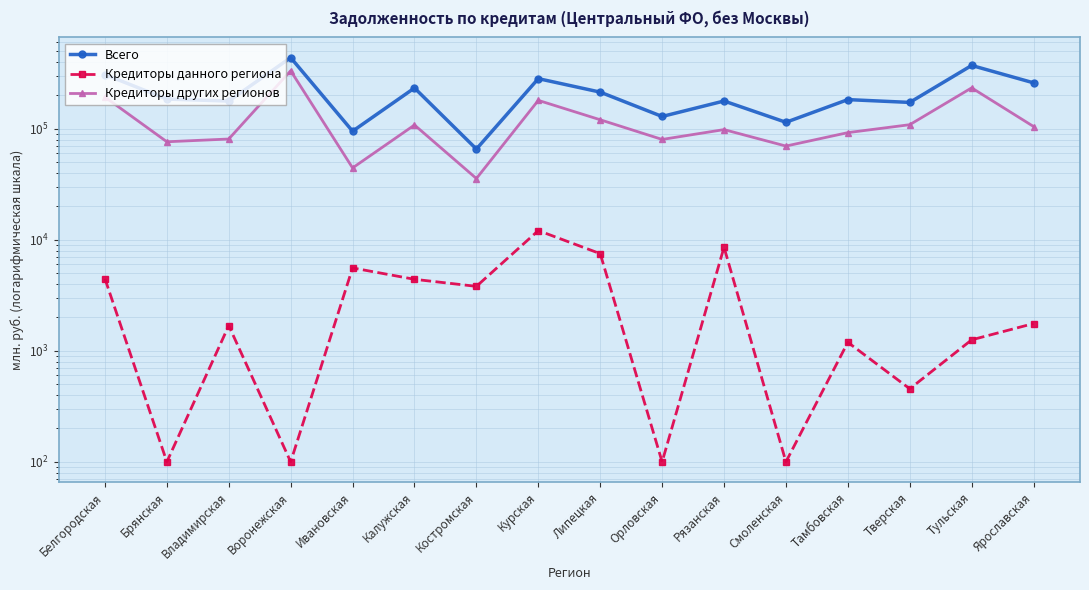

How many lines are shown in the chart?

3